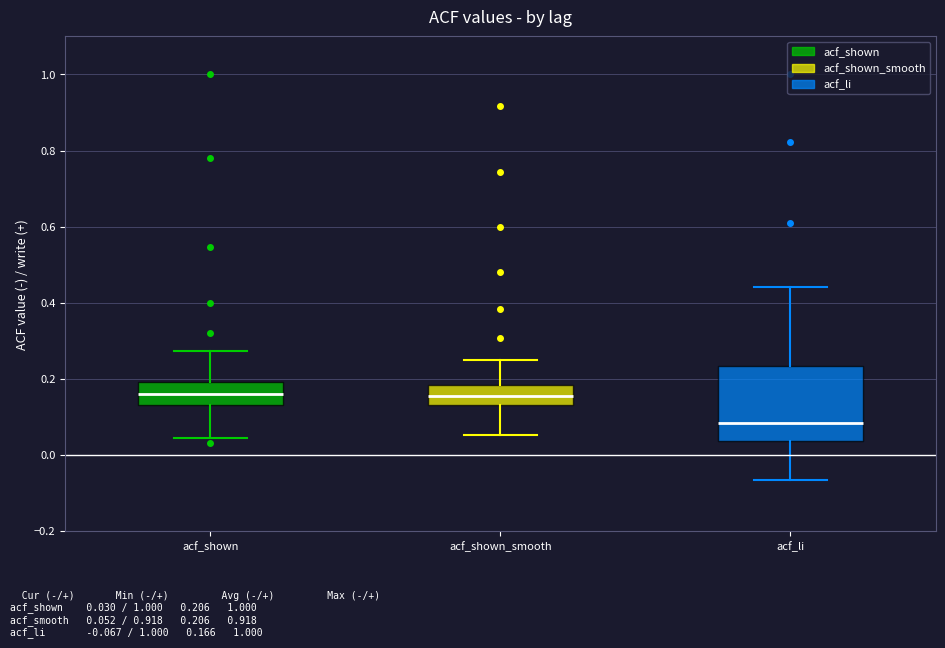

Which box's median line is the lowest?

acf_li